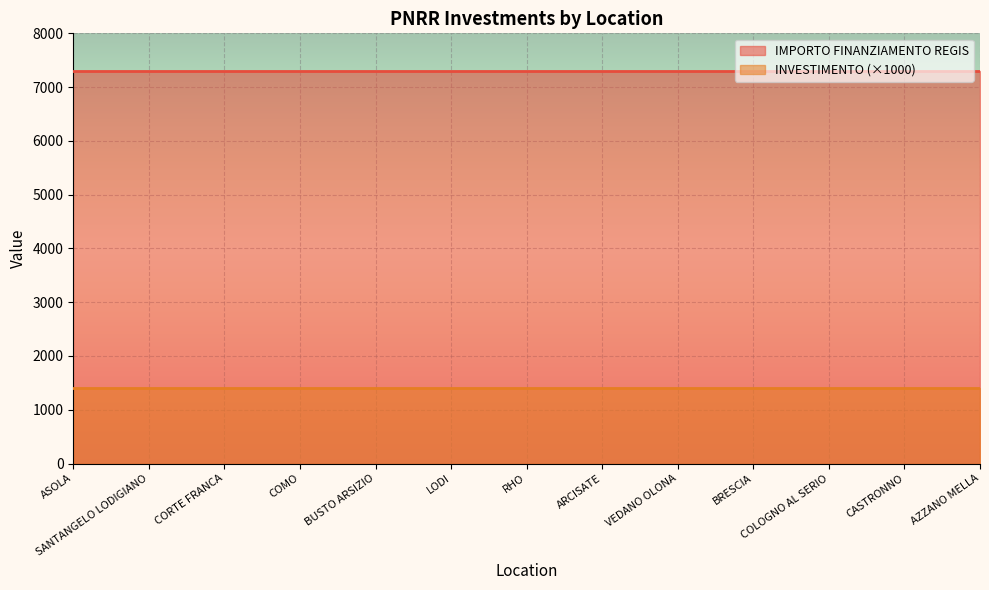

Which series has the largest range (max minus min)?

INVESTIMENTO